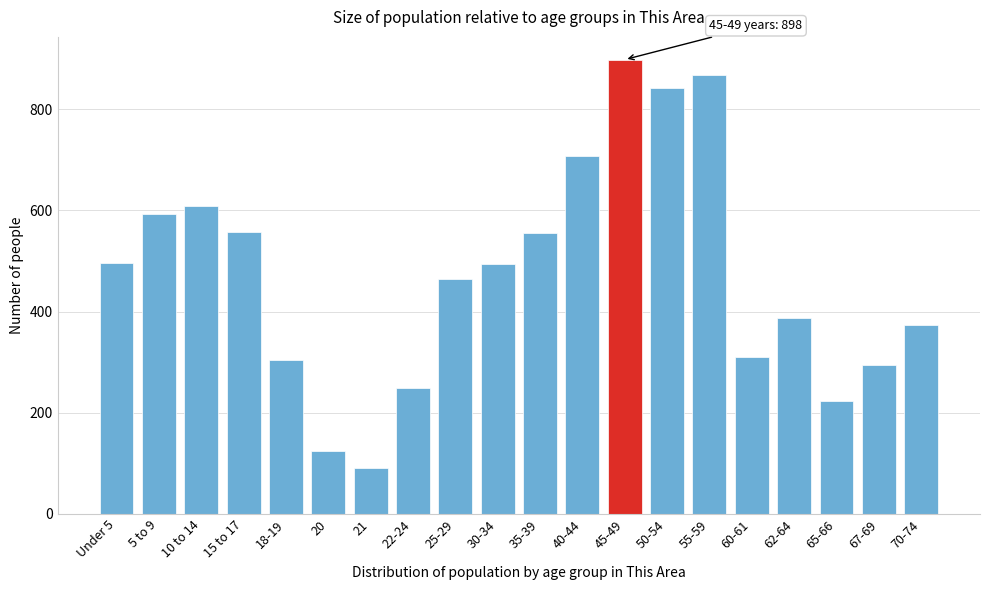

What is the difference between the values at 22-24 and 30-34?

245